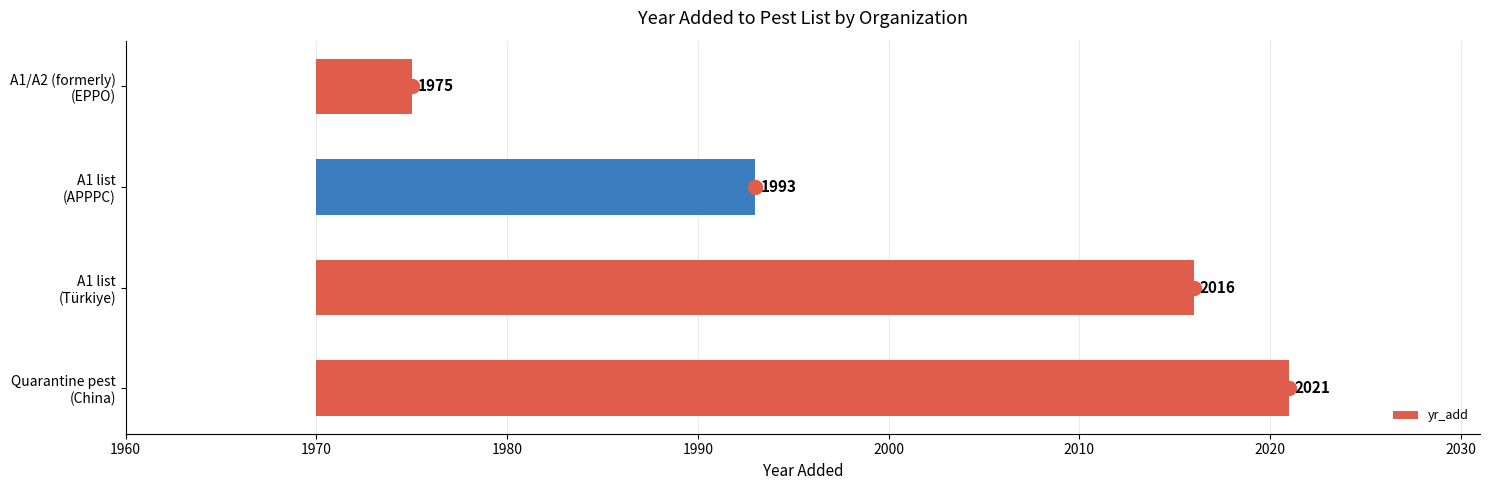

True or false: the data shows 7 at A1/A2 (formerly) (EPPO).

False